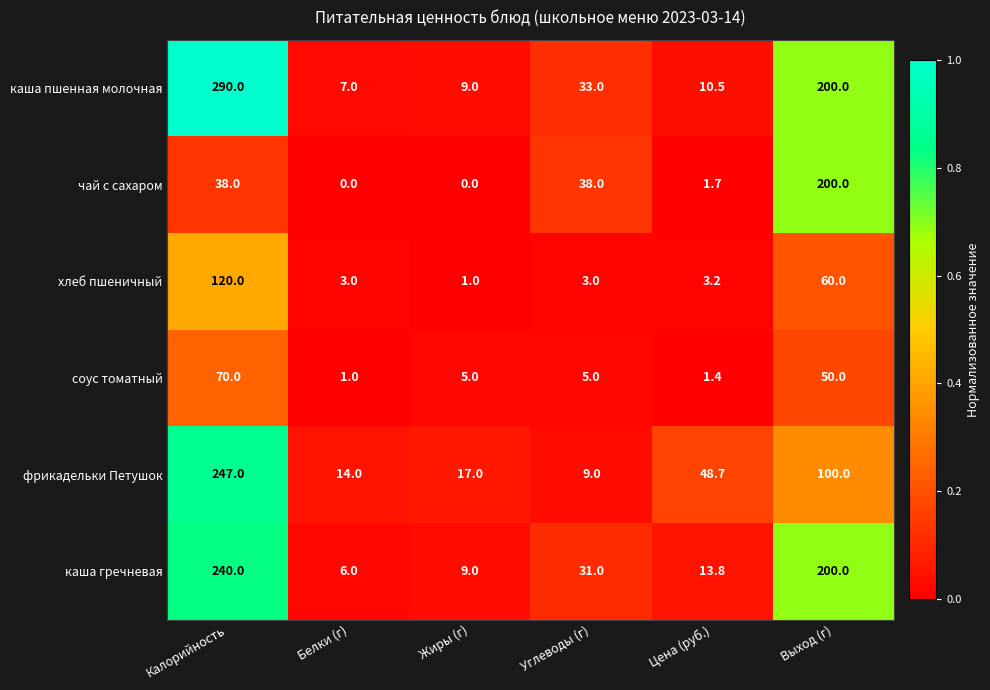

The каша гречневая series shows 31.0 at Углеводы (г). True or false?

True